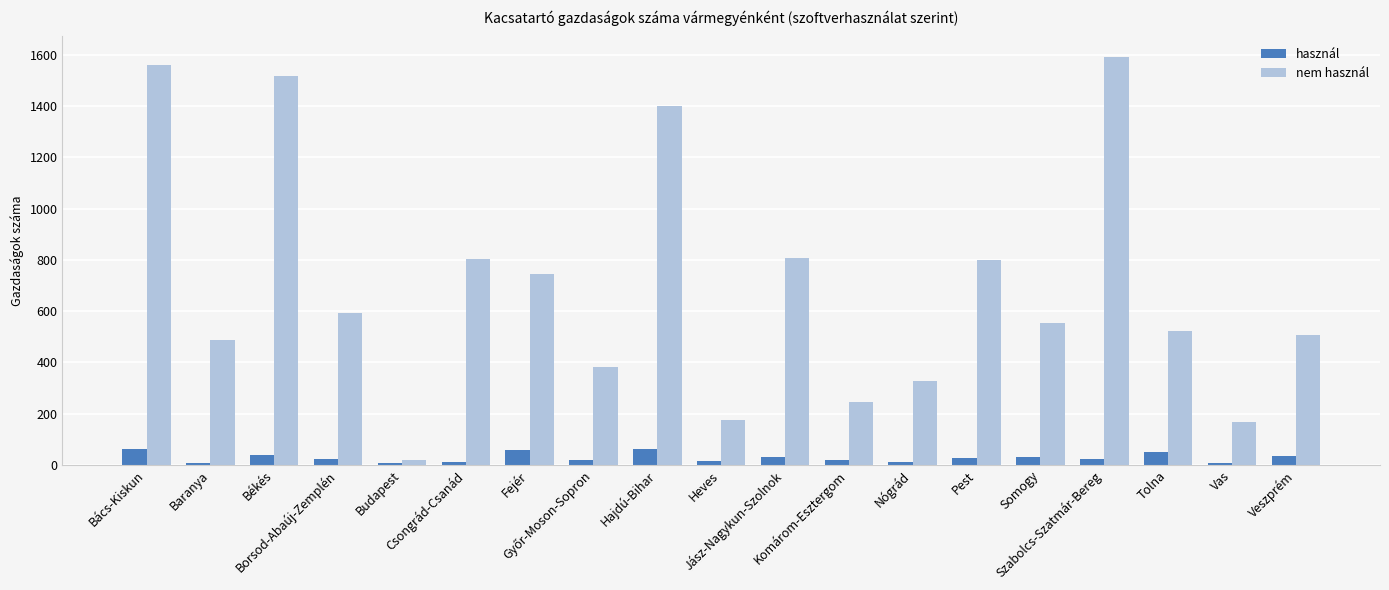

What is the highest value of the használ series?

61